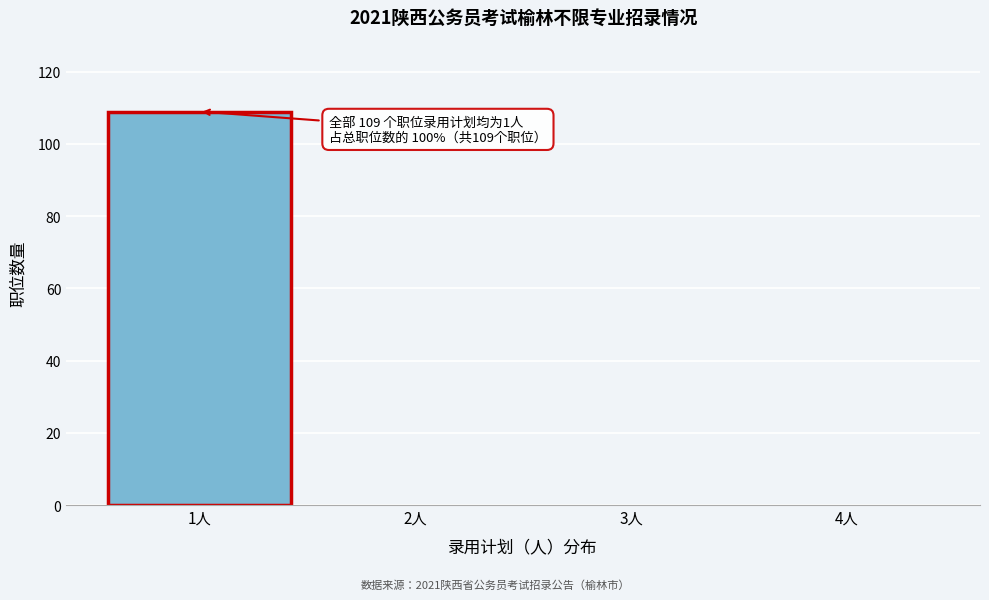

Reading right to left, extract all data points from this chart.

4人=0	3人=0	2人=0	1人=109